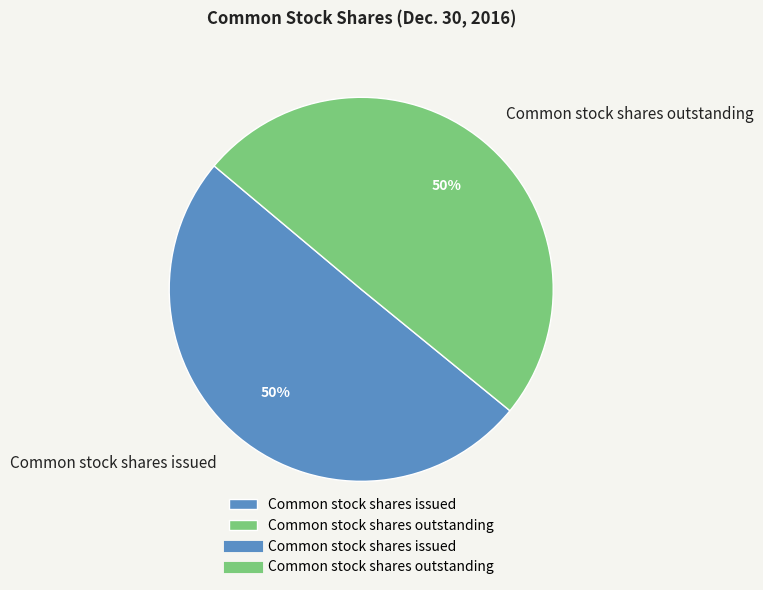

Approximately how many times larger is the value at Common stock shares outstanding compared to Common stock shares issued?

1.0